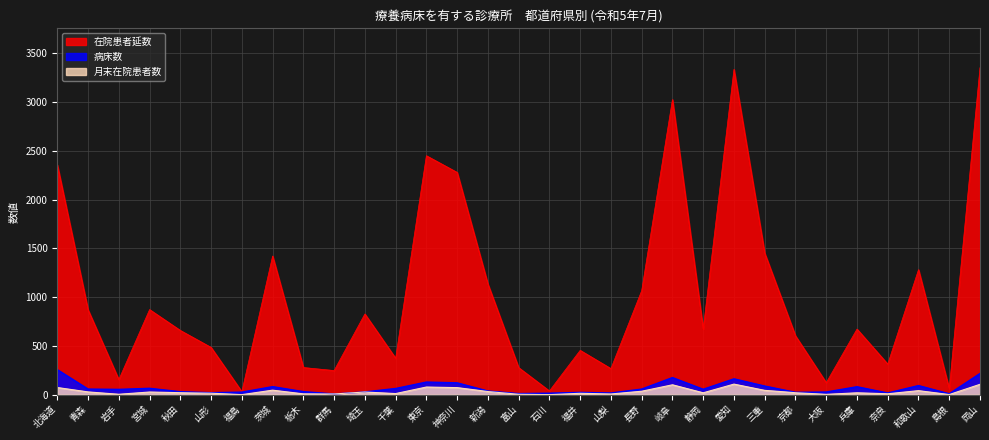

In 月末在院患者数, how many points are lower than both neighbors (excluding endpoints)?

10